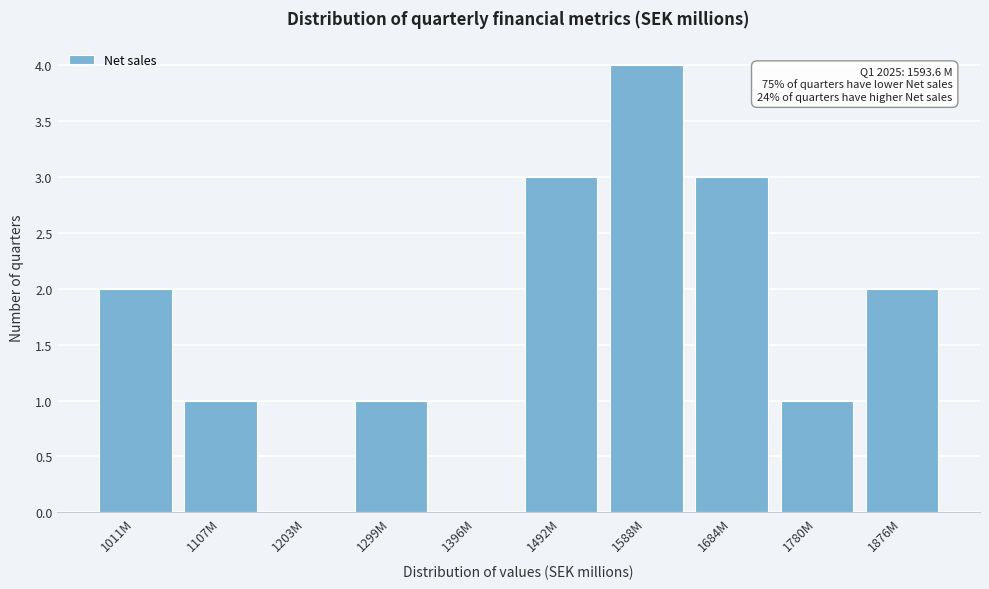

Reading right to left, transcribe all the data shown in this chart.

1876M=2	1780M=1	1684M=3	1588M=4	1492M=3	1396M=0	1299M=1	1203M=0	1107M=1	1011M=2